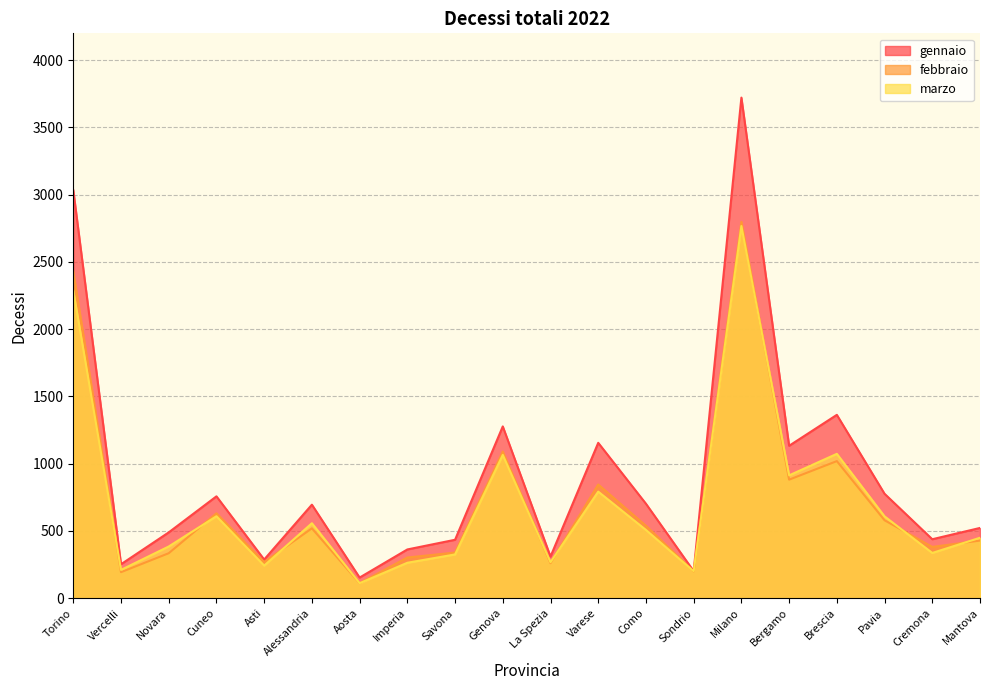

What is the difference between the marzo values at Genova and Aosta?

954